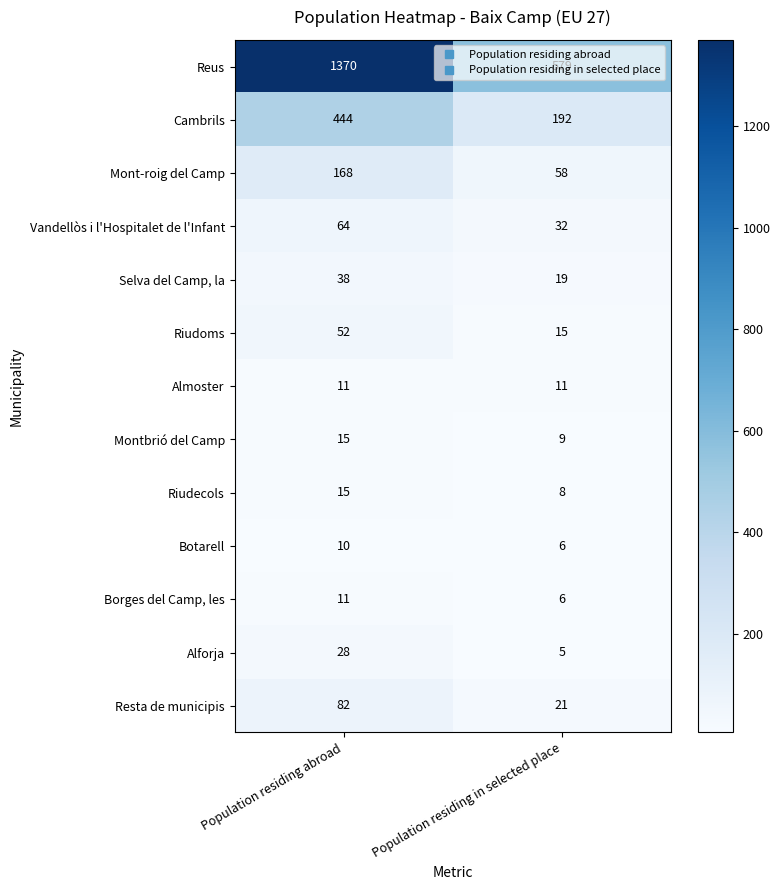

List the labels in order of Botarell value, largest first.

Population residing abroad, Population residing in selected place